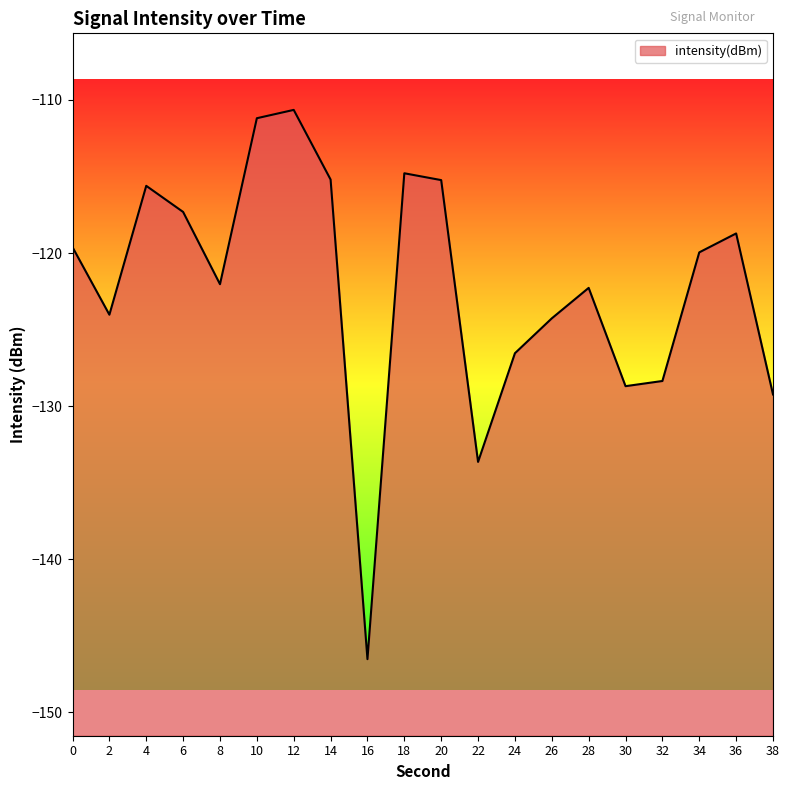

Rank the categories by value from lowest to highest.

16, 22, 38, 30, 32, 24, 26, 2, 28, 8, 34, 0, 36, 6, 4, 20, 14, 18, 10, 12